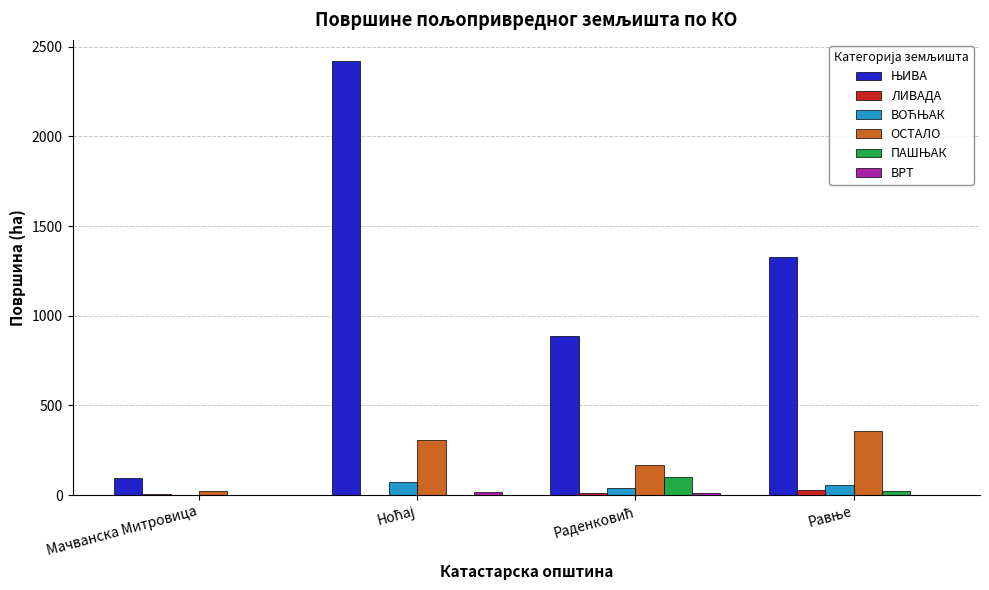

What is the total value across all series at Ноћај?

2820.8